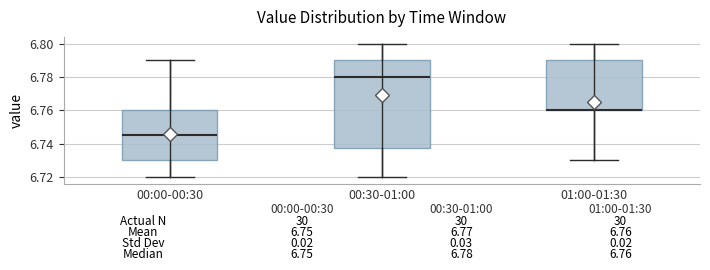

Which box is the tallest, from its lower edge to its upper edge?

00:30-01:00